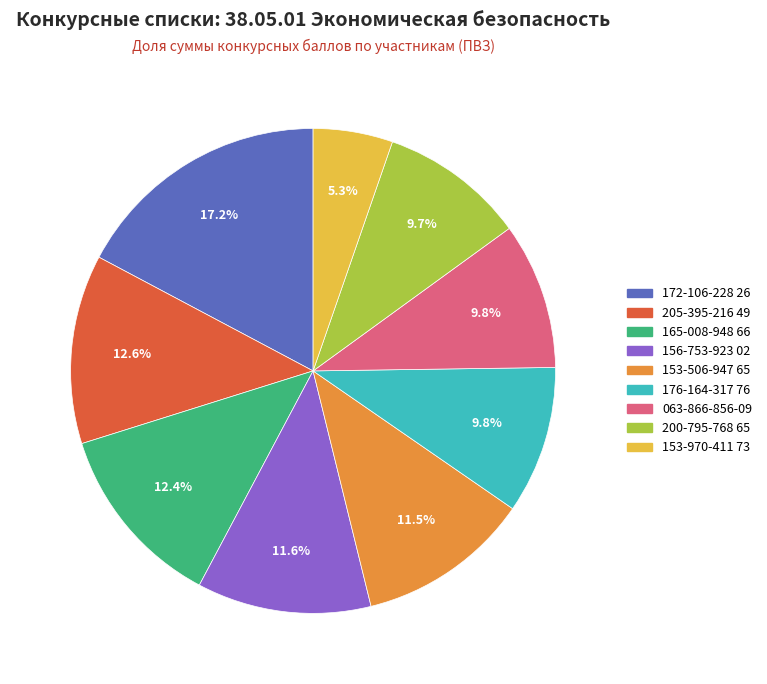

Which slice is the largest?

172-106-228 26